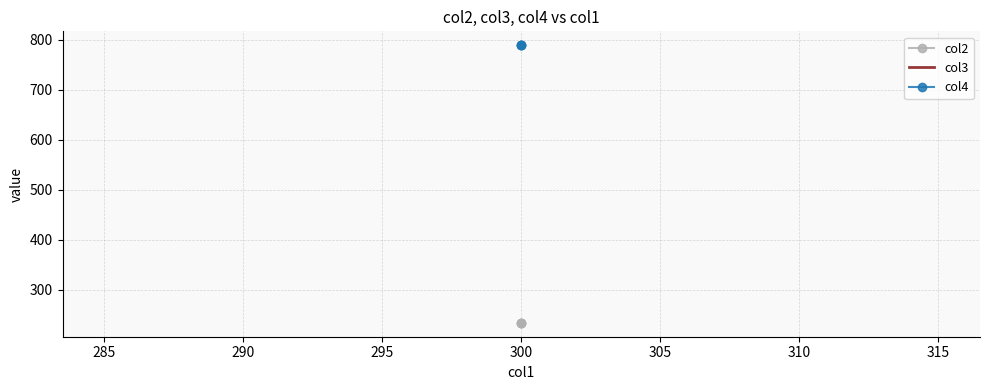

What is the value of the col2 point at the 1st from the left?

234